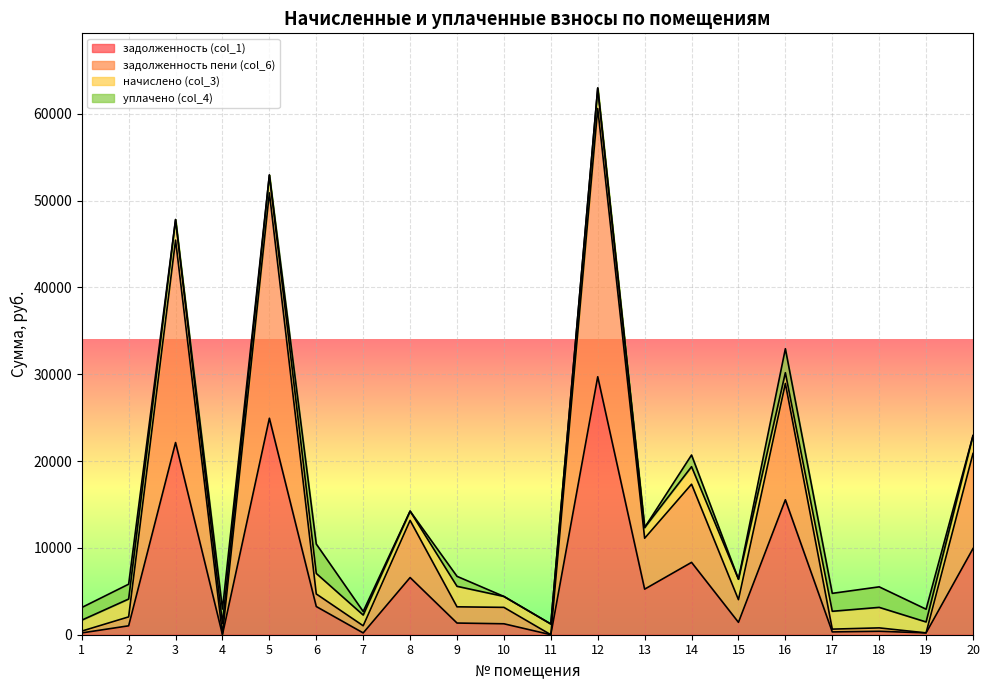

At which category is the sum across all series the highest?

12